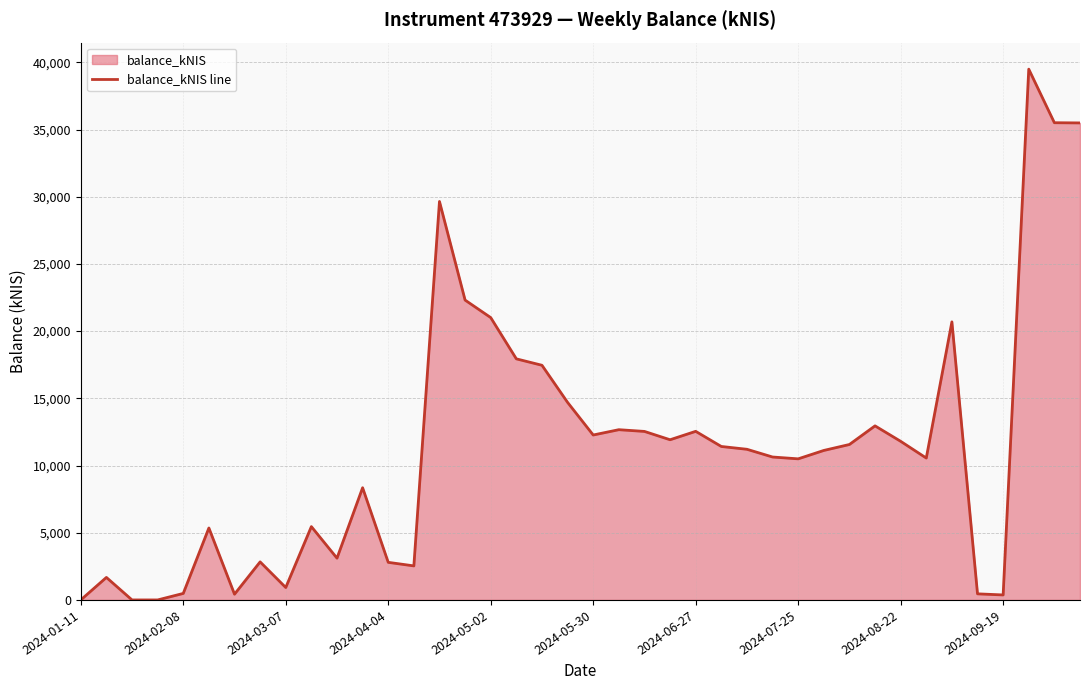

What is the change in value from 2024-01-11 to 22?

+12537.7